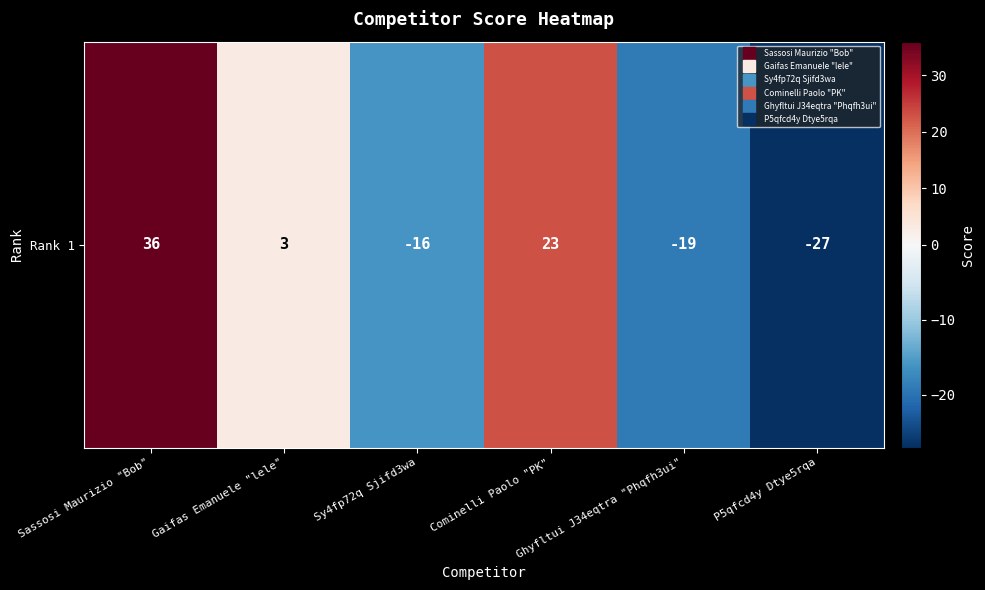

Which category has the highest value across all series?

Sassosi Maurizio "Bob"